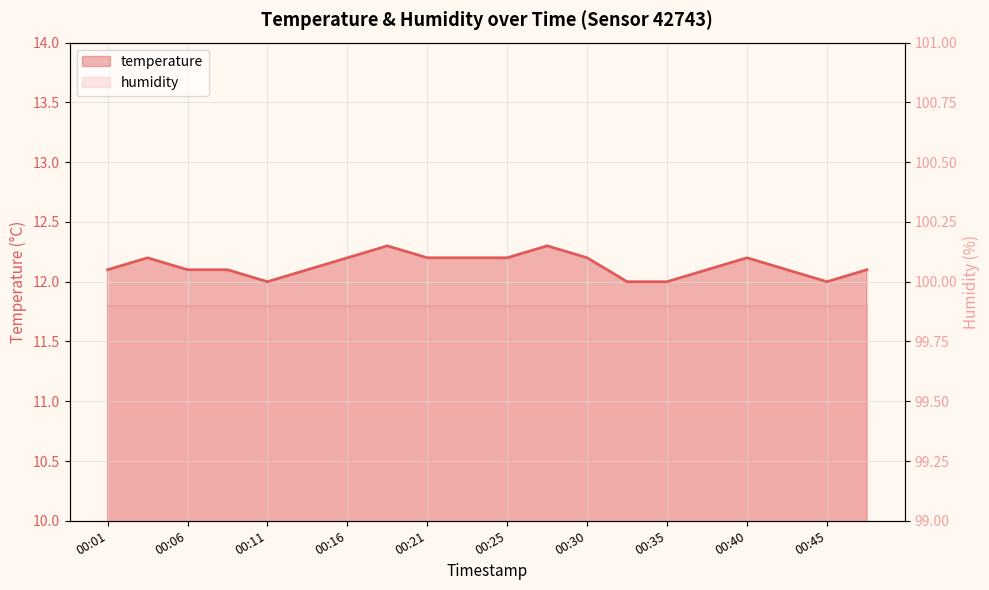

At which category does the chart reach its peak across all series?

00:18